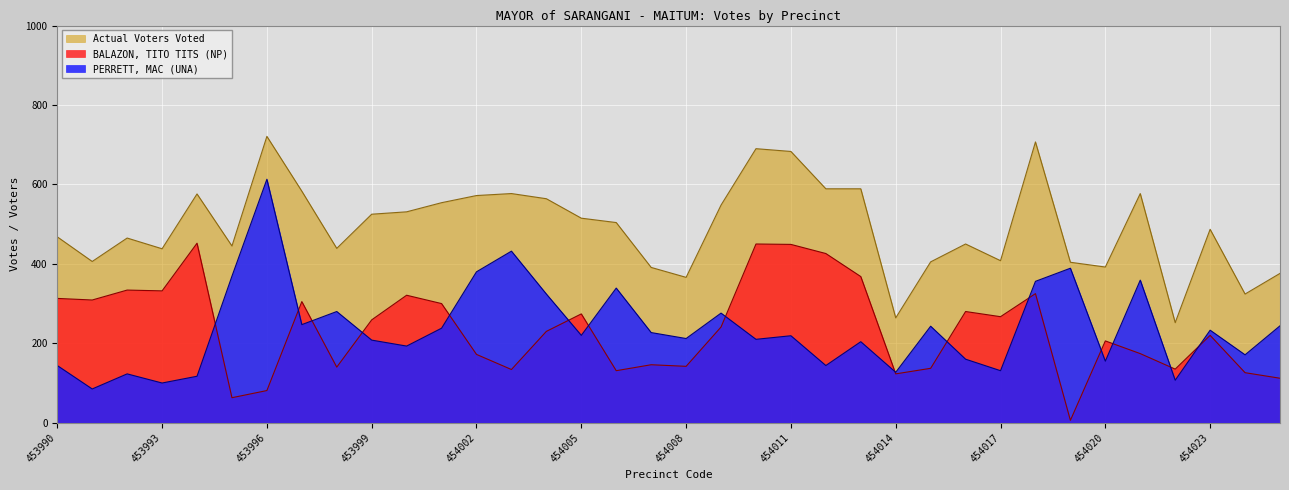

What is the minimum value shown in the chart?

6